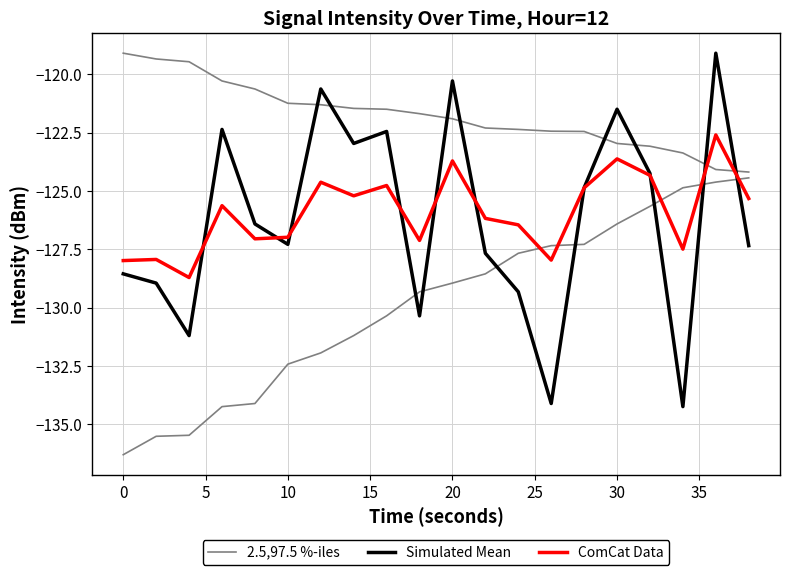

Which series has the largest range (max minus min)?

Simulated Mean